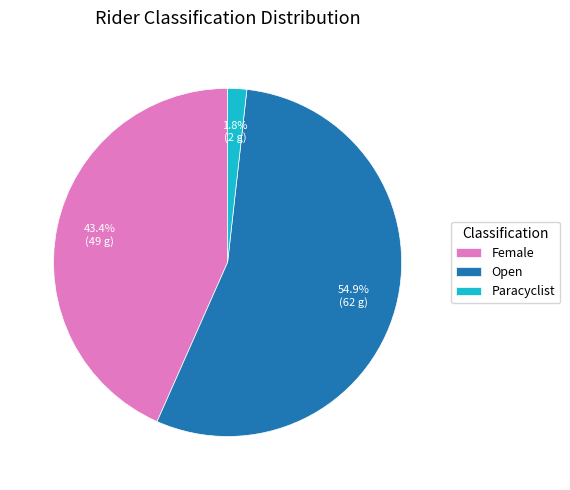

Which has a higher value, Paracyclist or Female?

Female